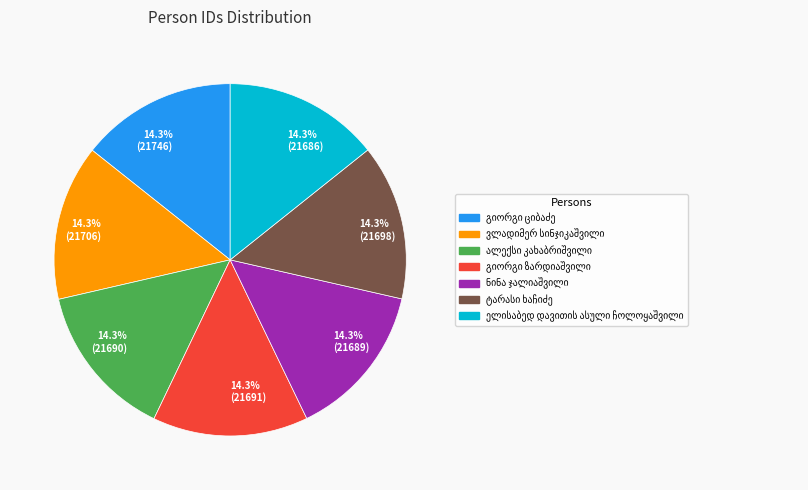

Combined, what portion of the pie is 14.3% (21746) and 14.3% (21691)?

28.6%